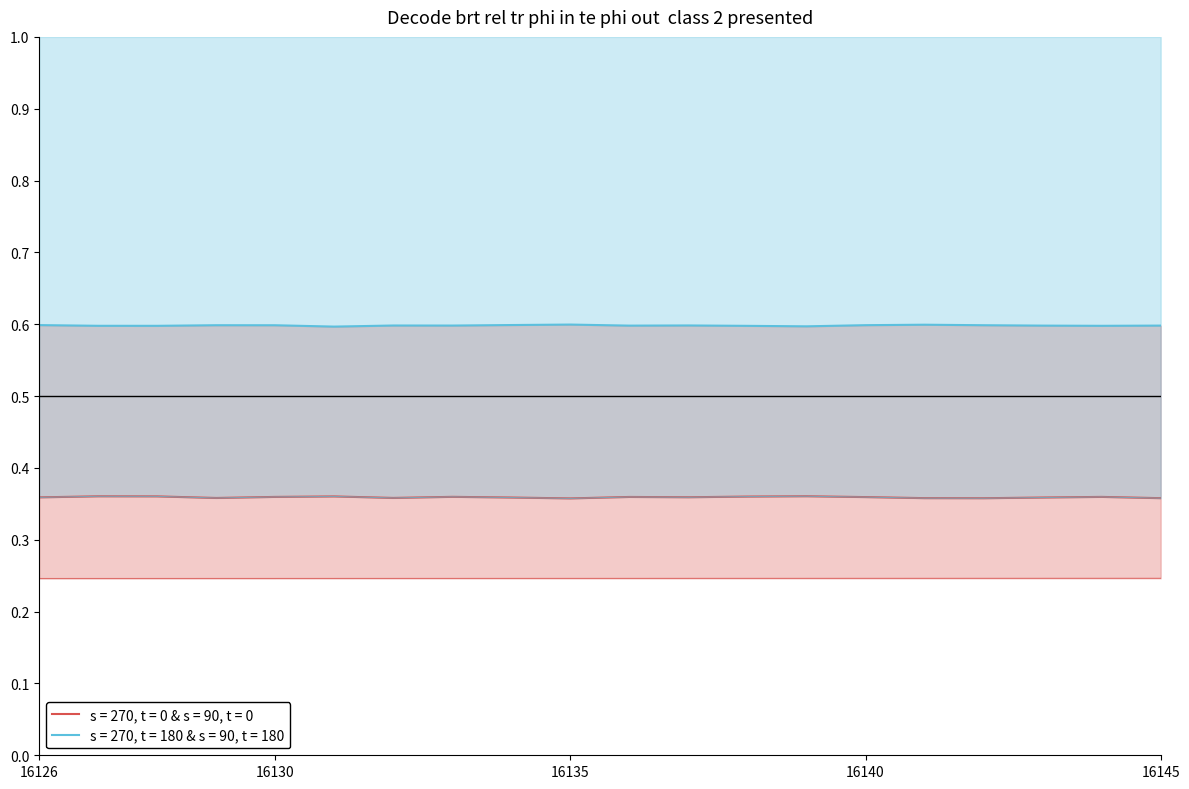

Which label corresponds to the largest value in the chart?

16135